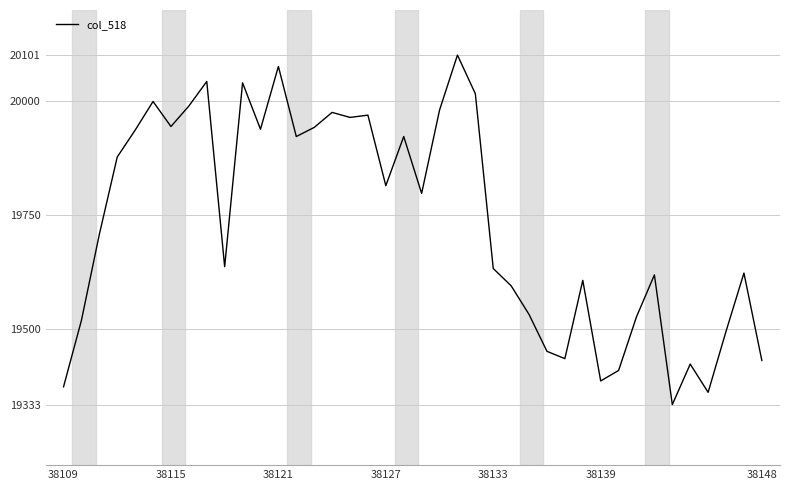

What is the smallest value displayed?

19333